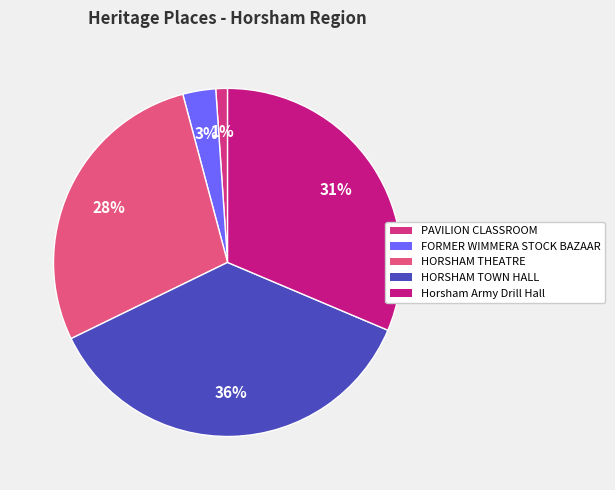

Do HORSHAM THEATRE and HORSHAM TOWN HALL together represent more than half of the pie?

Yes